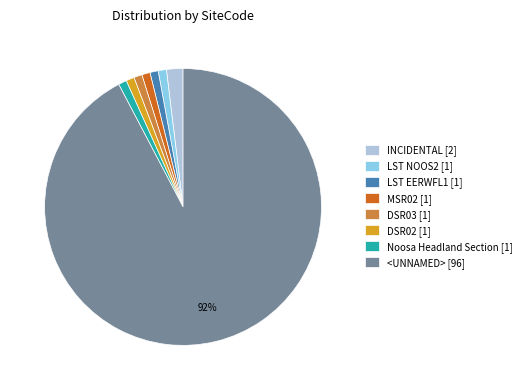

To the nearest percent, what is the difference between the largest and smallest slice percentages?

91%